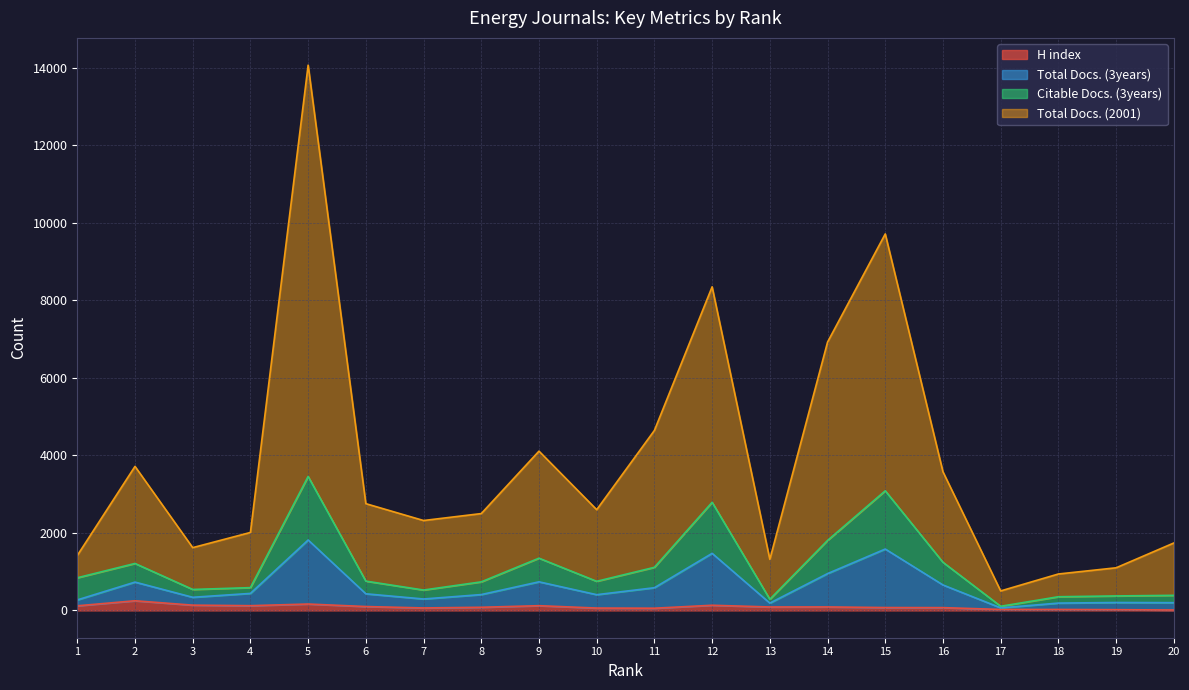

Does the chart have visible grid lines?

Yes